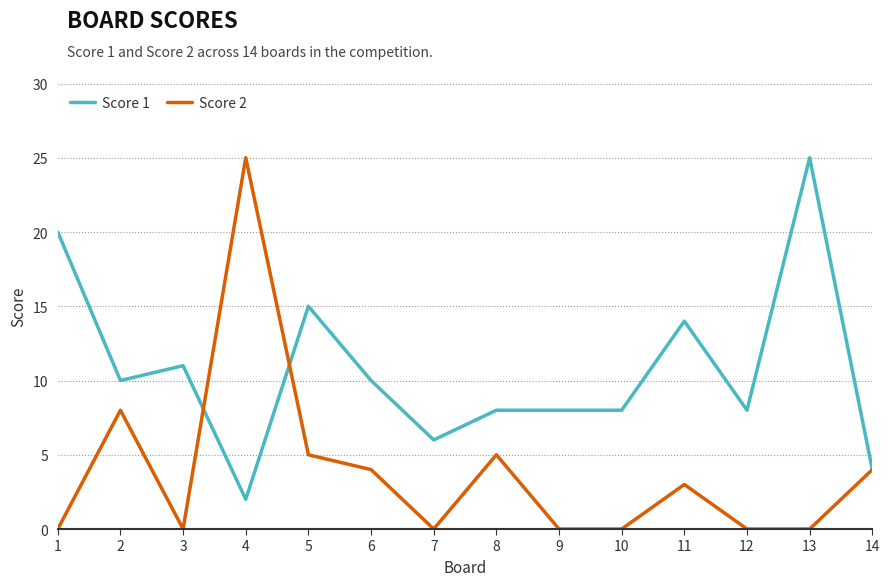

Which series has the largest total across all categories?

Score 1